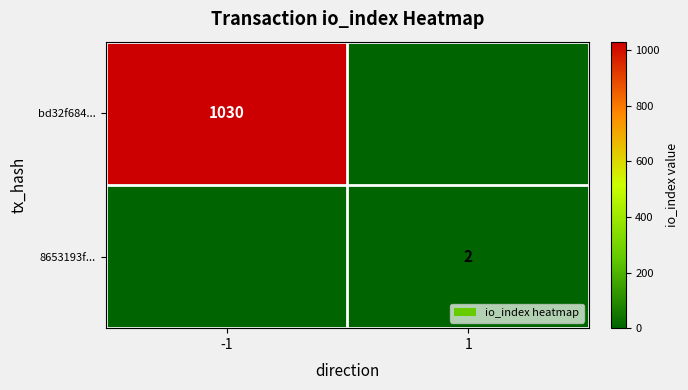

The value of 8653193f... at 1 is 3. True or false?

False